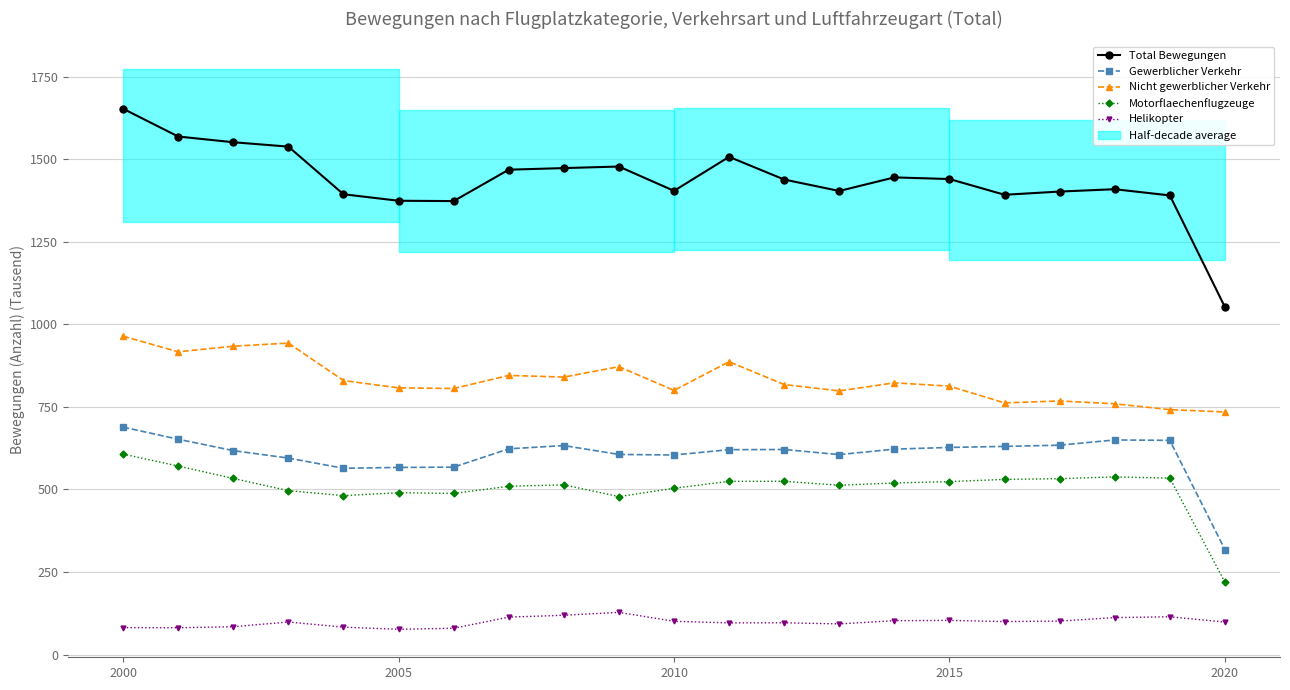

Is the value of Helikopter at 8 greater than the value of Motorflaechenflugzeuge at 9?

No